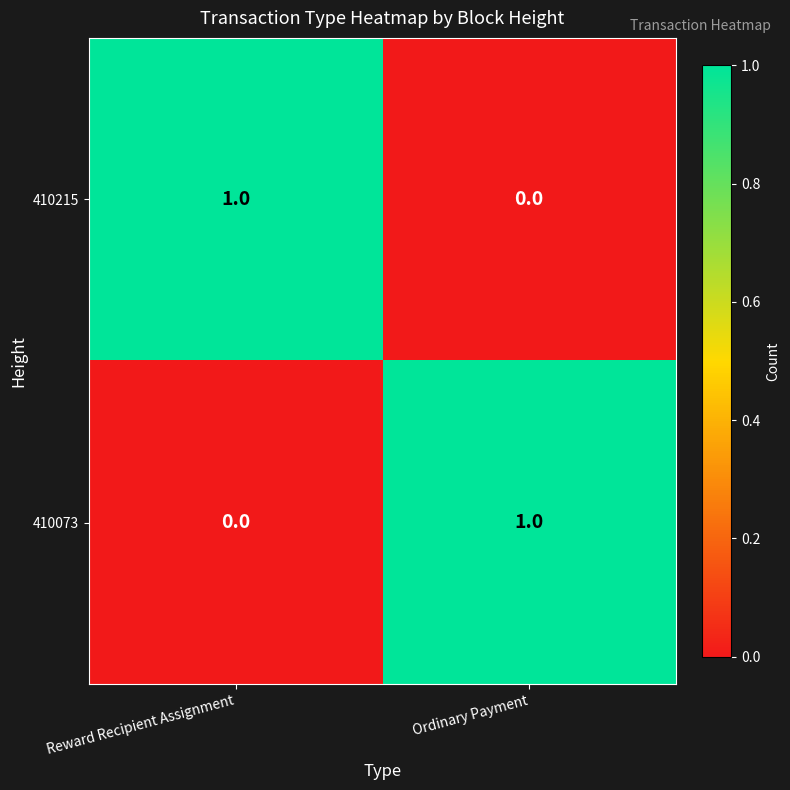

Reading left to right, what are all the values shown in this chart?

410215: 1	0
410073: 0	1